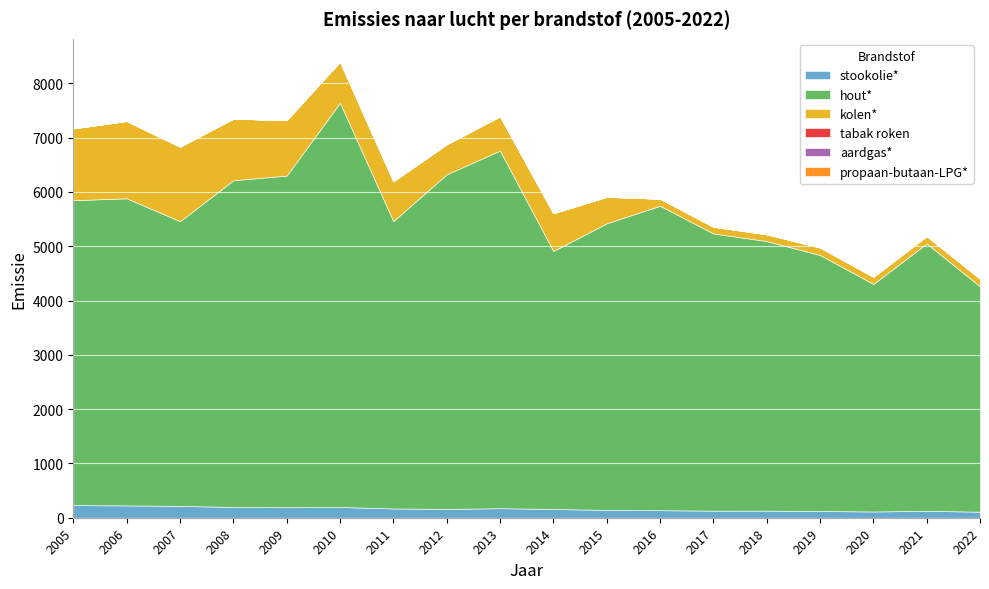

True or false: hout* and aardgas* cross at least once.

False